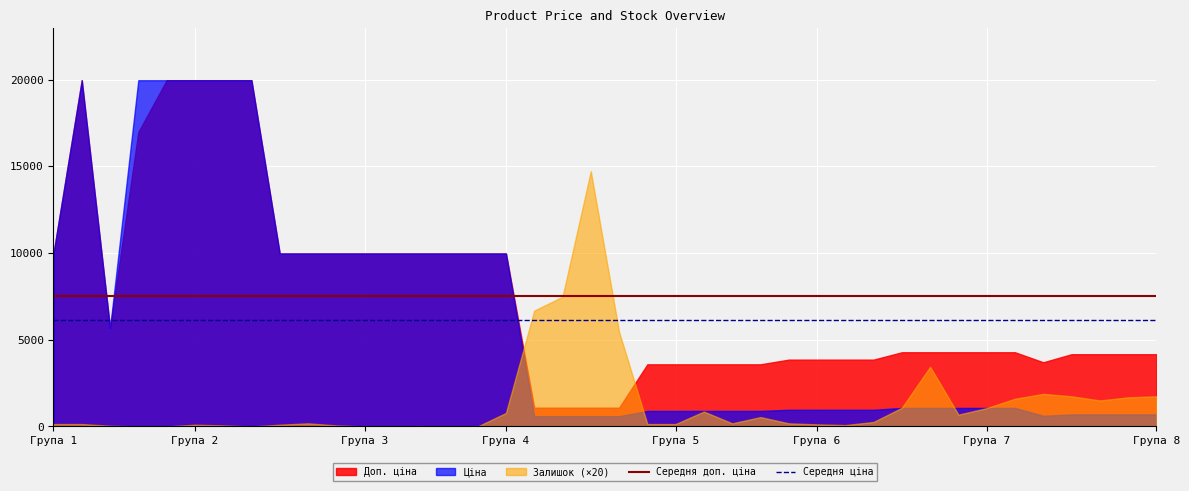

True or false: Середня доп. ціна and Середня ціна cross at least once.

False